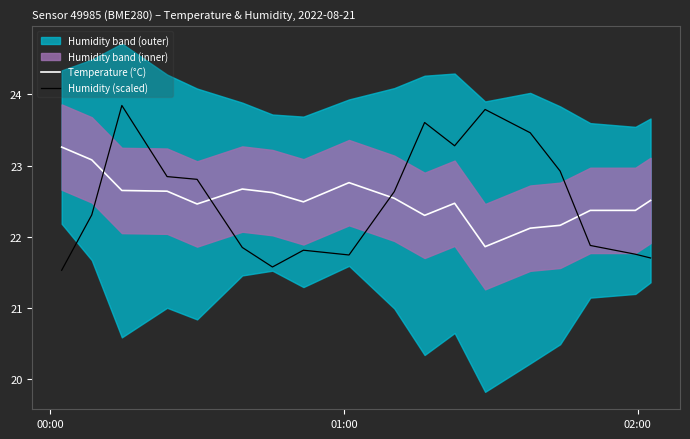

In Temperature (°C), how many points are lower than both neighbors (excluding endpoints)?

4